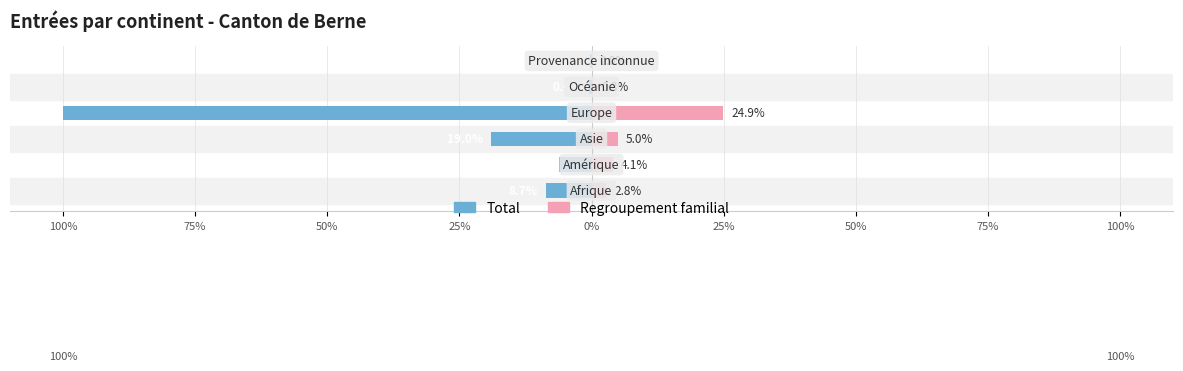

What is the spread (max minus min) of values at 100%?

11.5